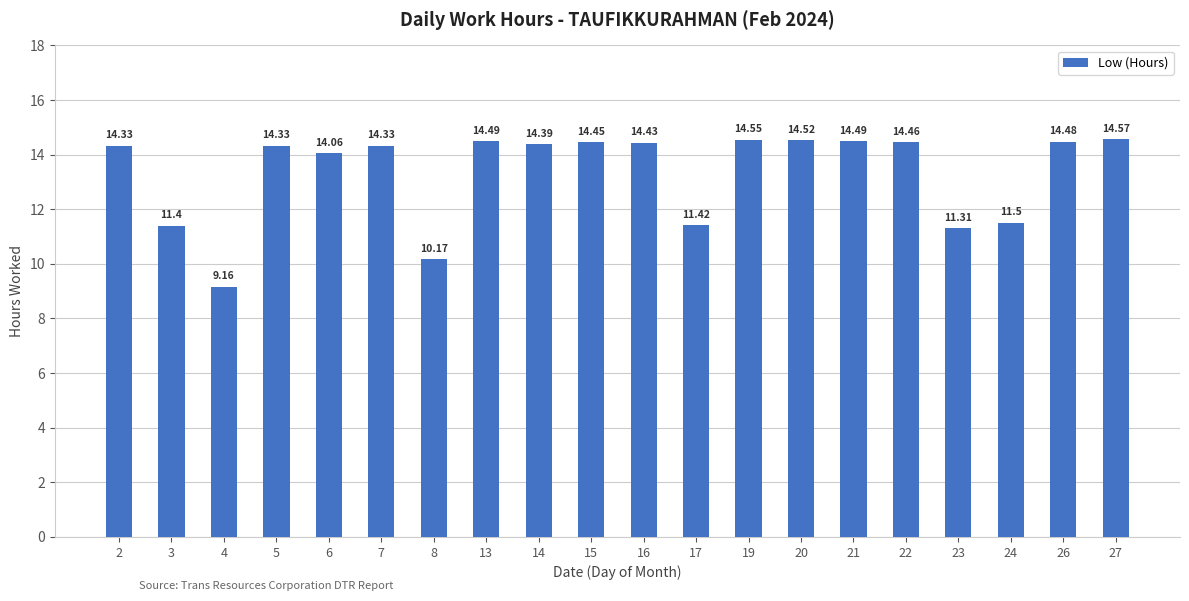

What is the change in value from 16 to 24?

-2.9